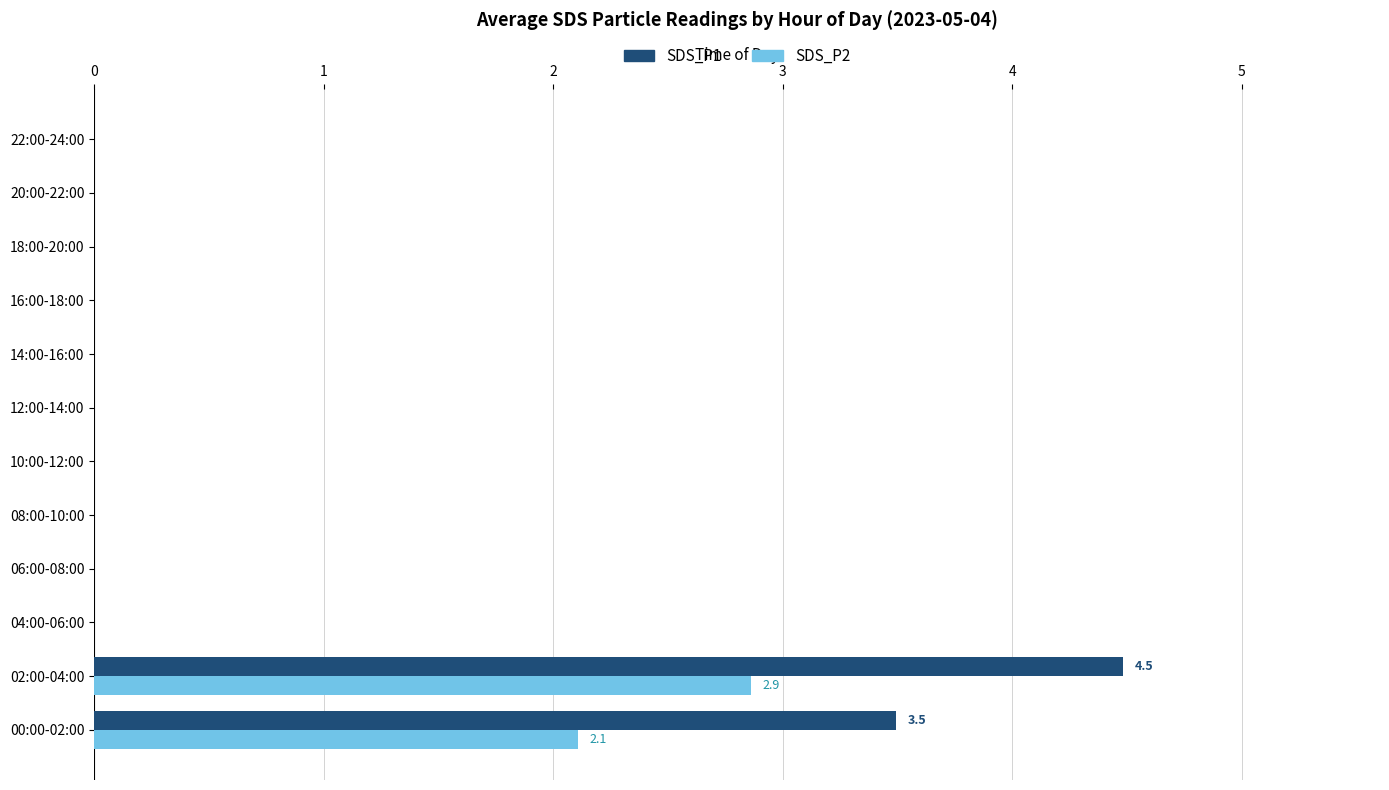

What is the sum of all SDS_P2 values?

5.0